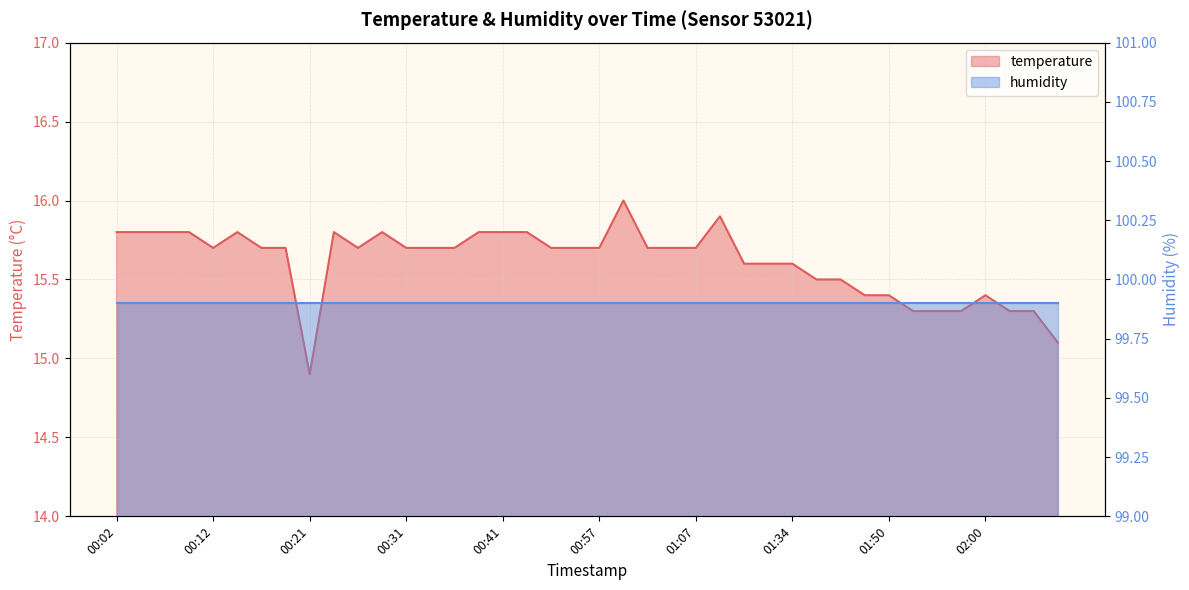

What is the average value?

15.6